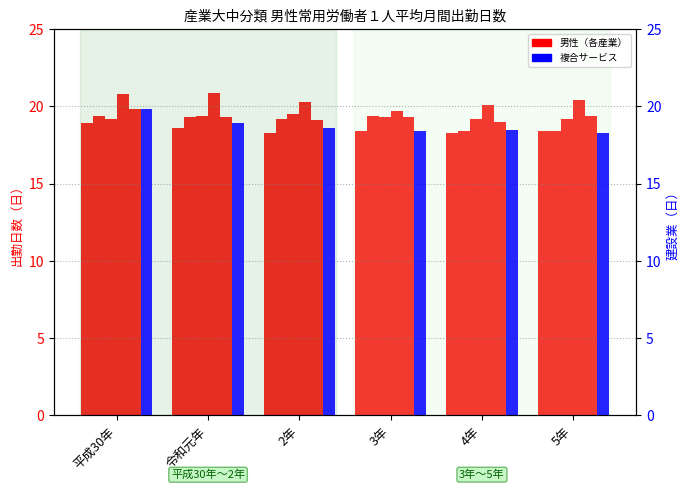

What is the difference between the maximum and minimum values in the サービス業 series?

0.6